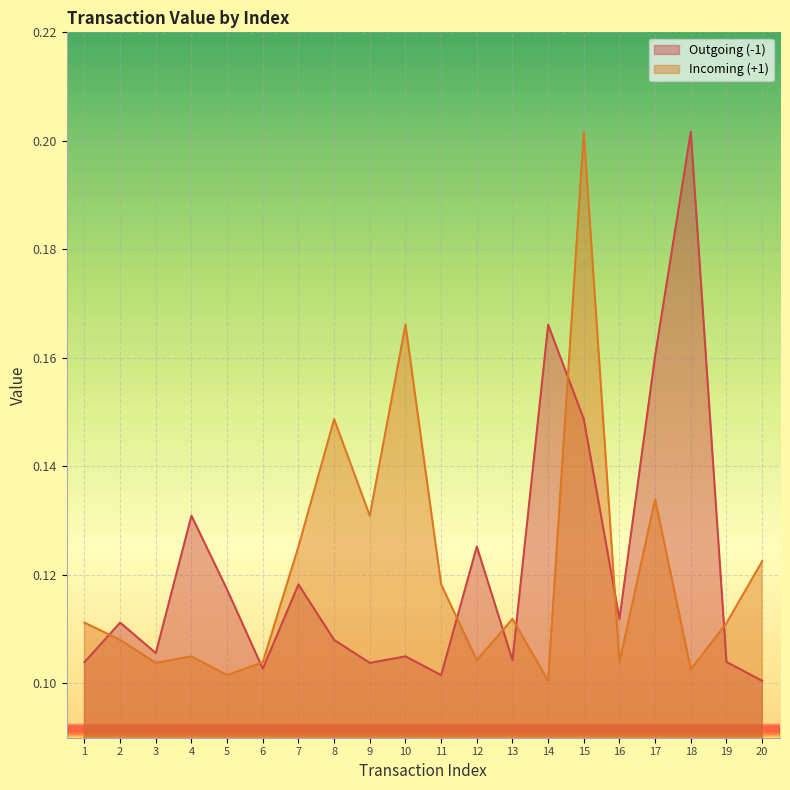

How many times do Incoming (+1) and Outgoing (-1) cross each other?

8